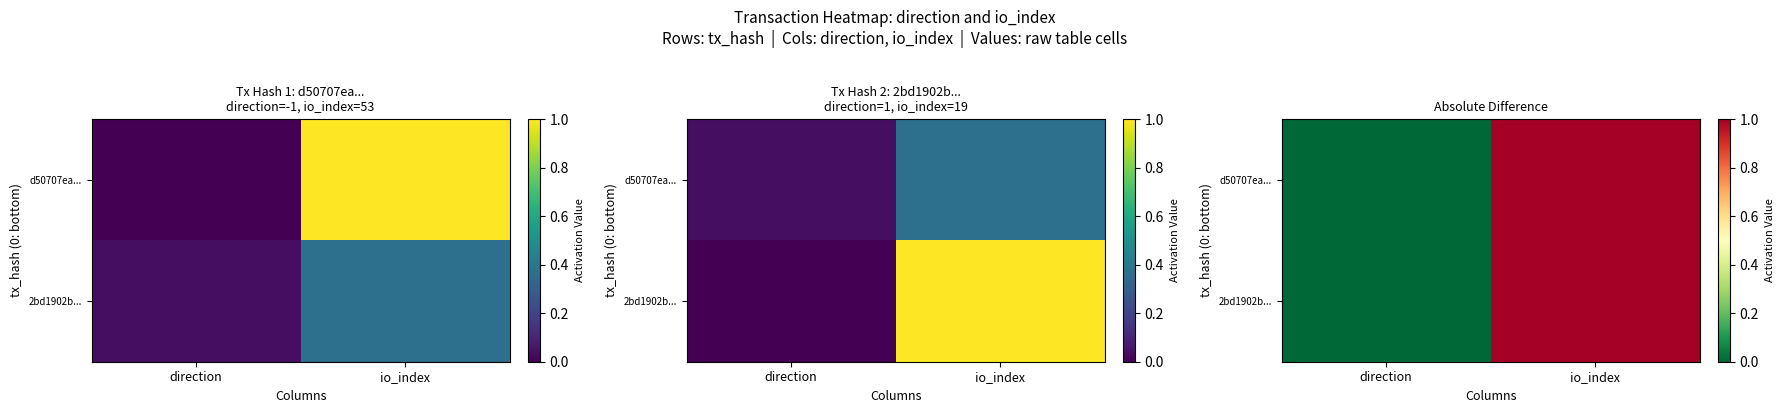

List the series in order of their peak value, lowest first.

d50707ea..., 2bd1902b...